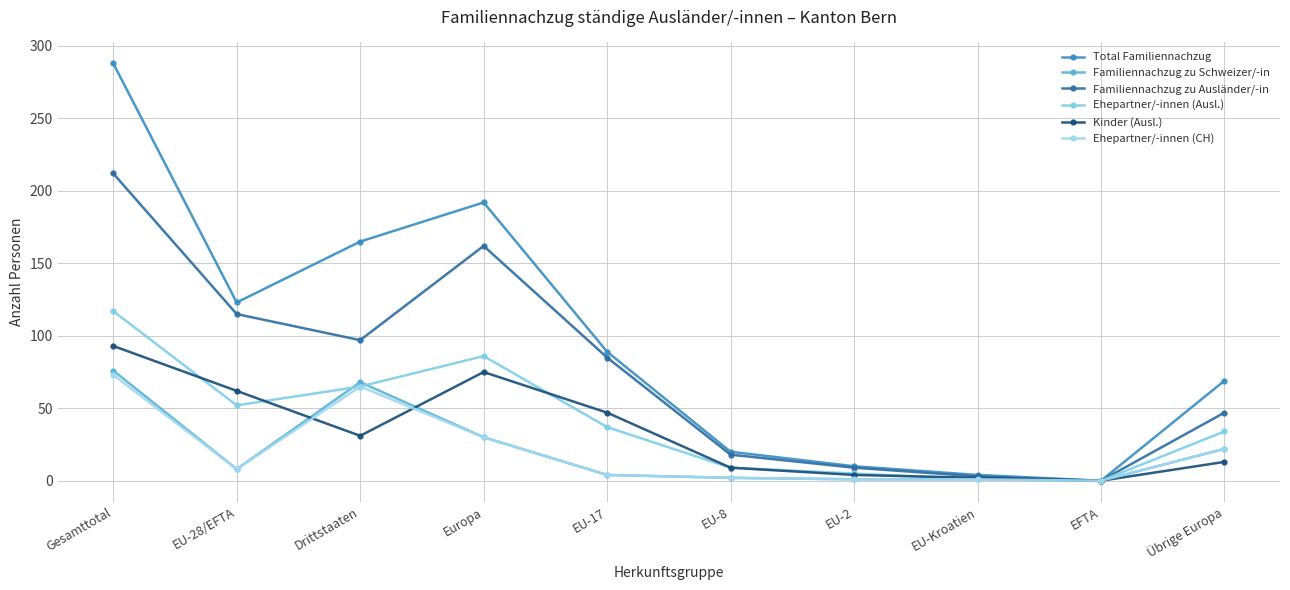

What is the approximate value of Kinder (Ausl.) at Übrige Europa?

13